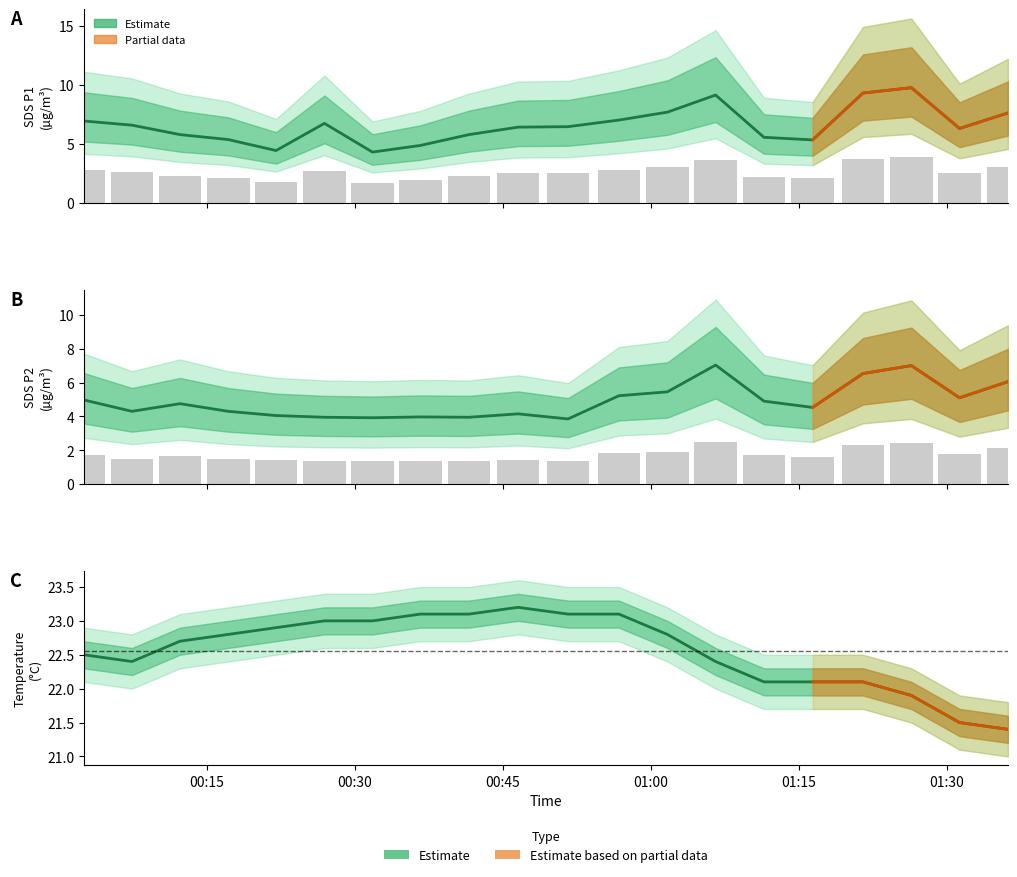

Which series has the widest spread of values?

SDS_P1